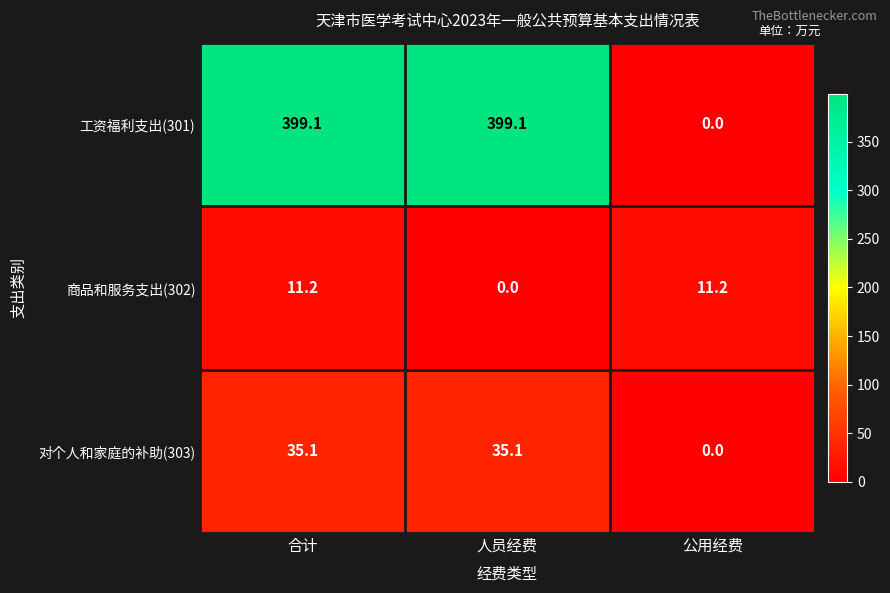

Reading right to left, transcribe all the data shown in this chart.

工资福利支出(301): 0.0	399.1	399.1
商品和服务支出(302): 11.2	0.0	11.2
对个人和家庭的补助(303): 0.0	35.1	35.1